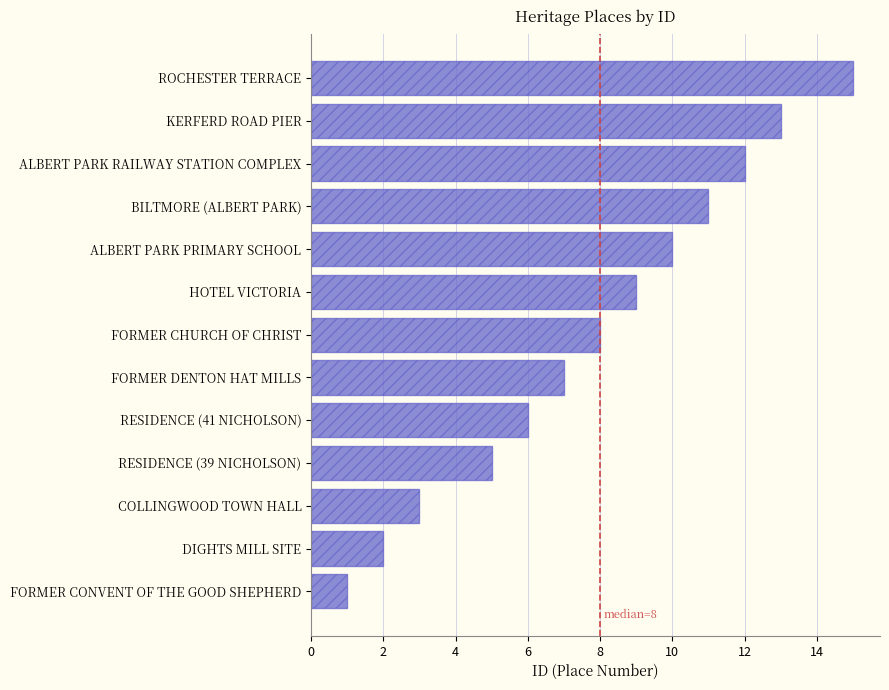

How many bars are there in total?

13